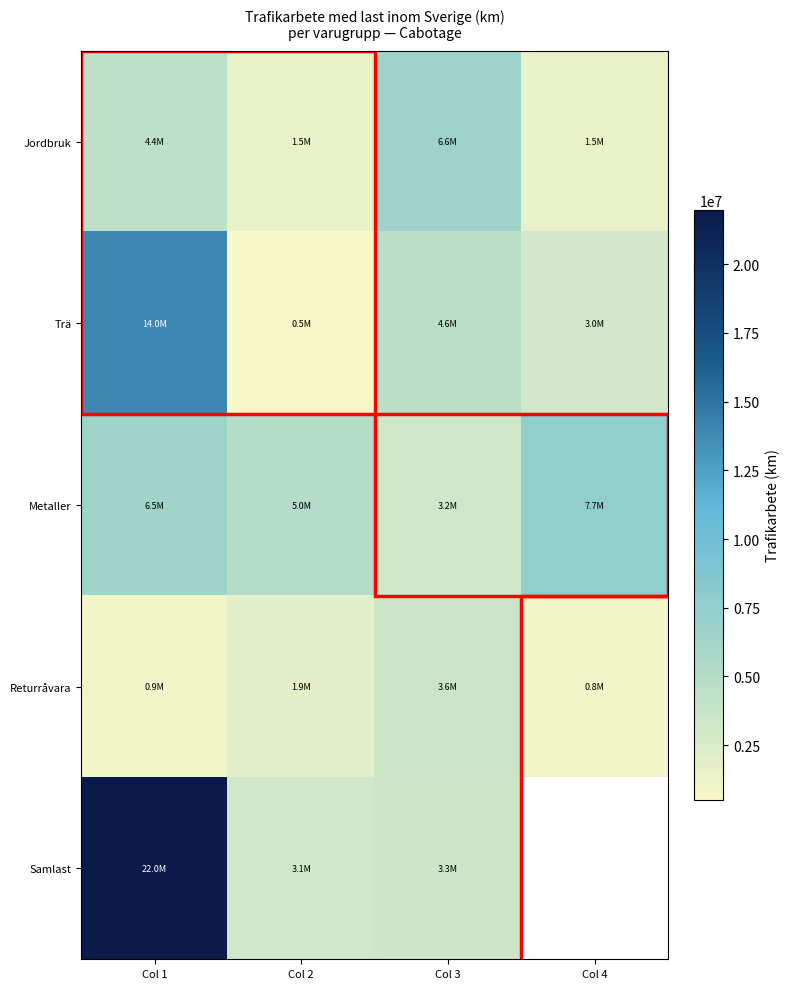

At how many categories does at least one series exceed 11971153?

1